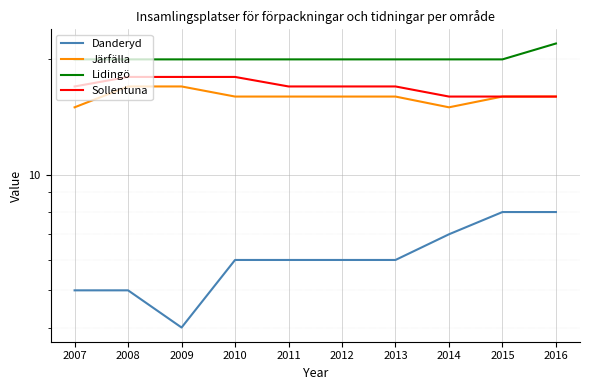

True or false: Danderyd and Sollentuna intersect in this chart.

False